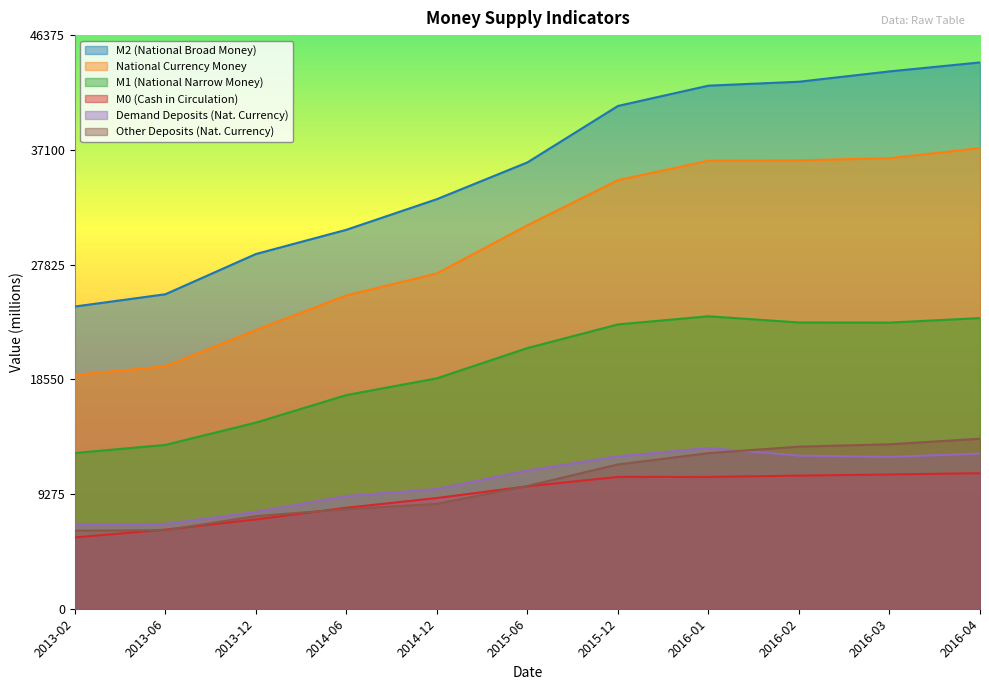

Which category has the lowest value in the Milliyvalyutagaditalabqilibolingunchadepozitlar series?

2013-02